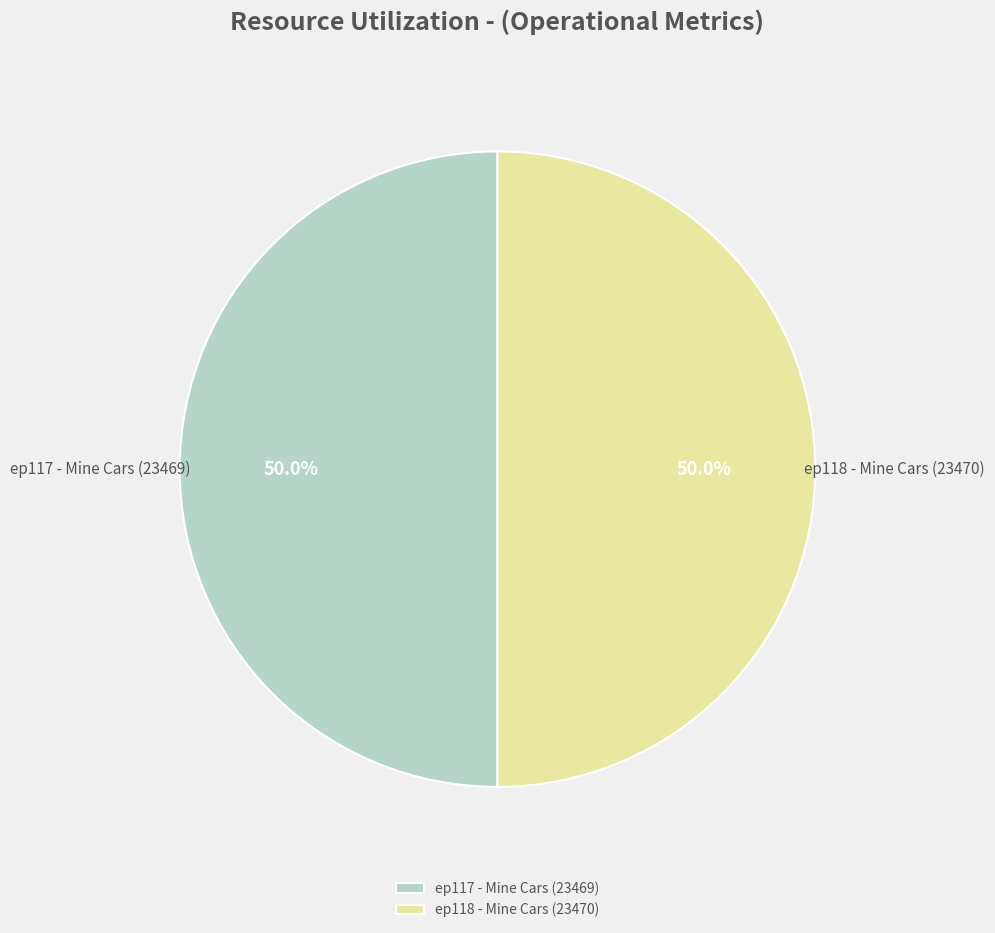

To the nearest percent, what is the combined percentage of ep118 - Mine Cars (23470) and ep117 - Mine Cars (23469)?

100%